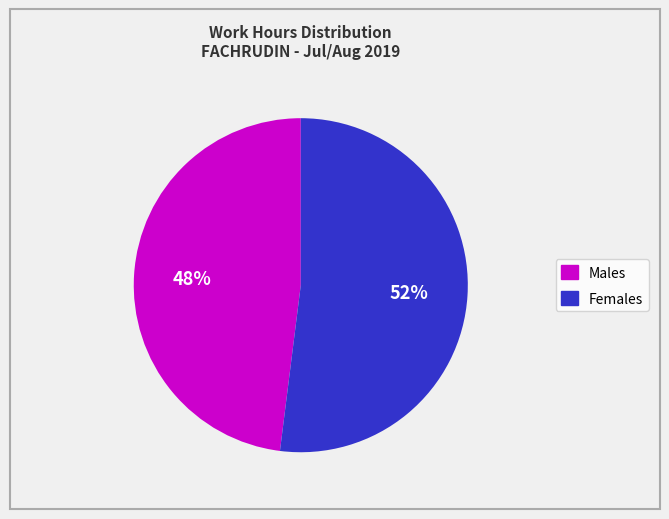

Does any single category account for the majority?

Yes